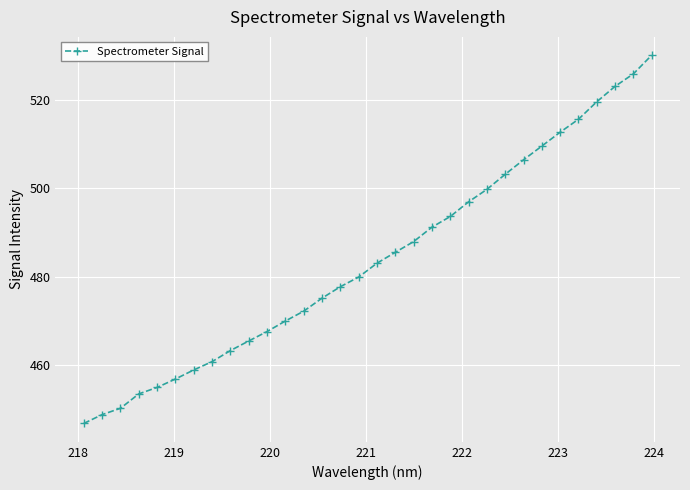

How many series are shown in this chart?

1